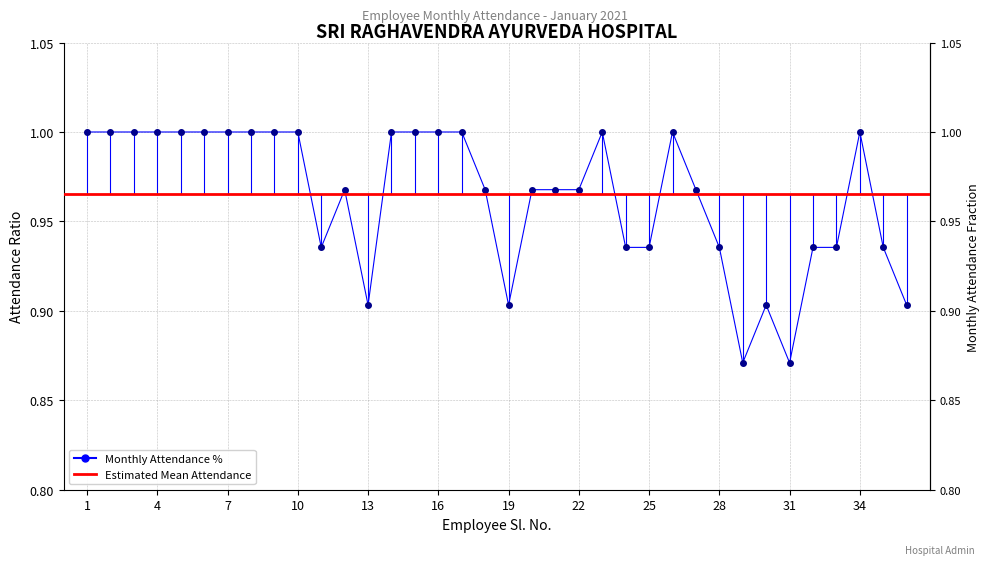

What is the change in value from 3 to 25?

-0.1